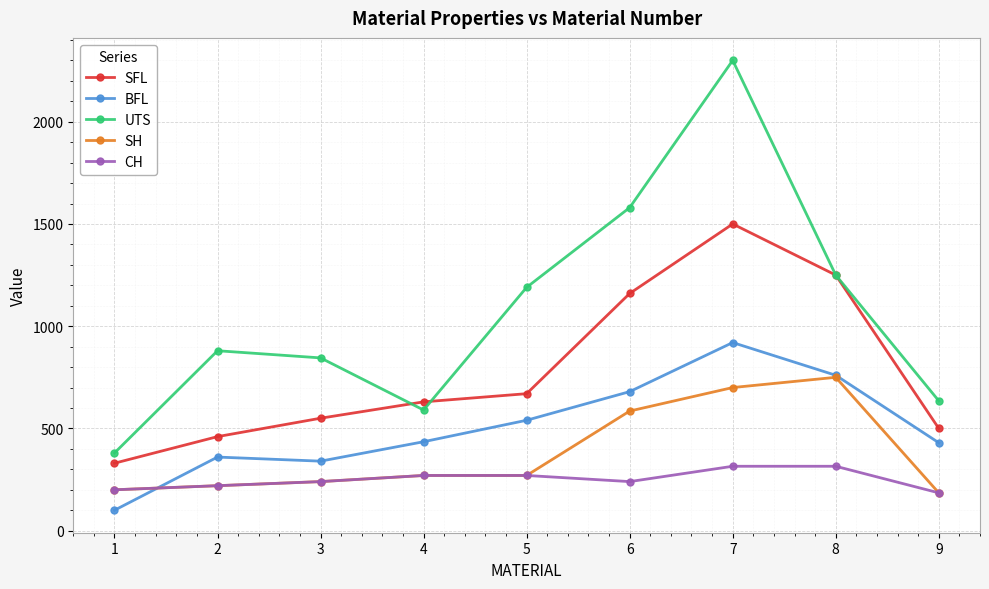

How many data points does each series have?

9